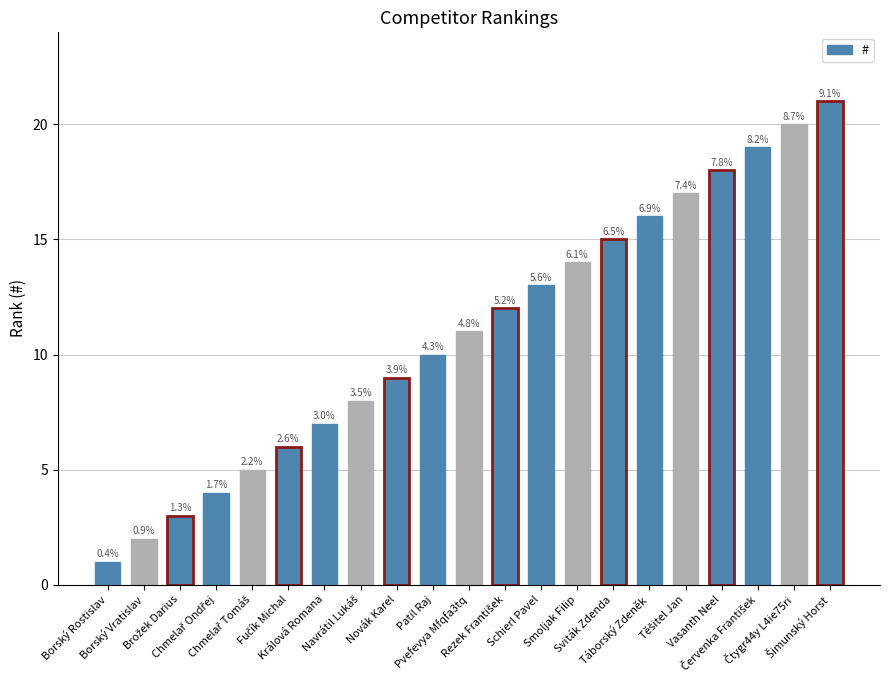

What is the smallest value displayed?

1